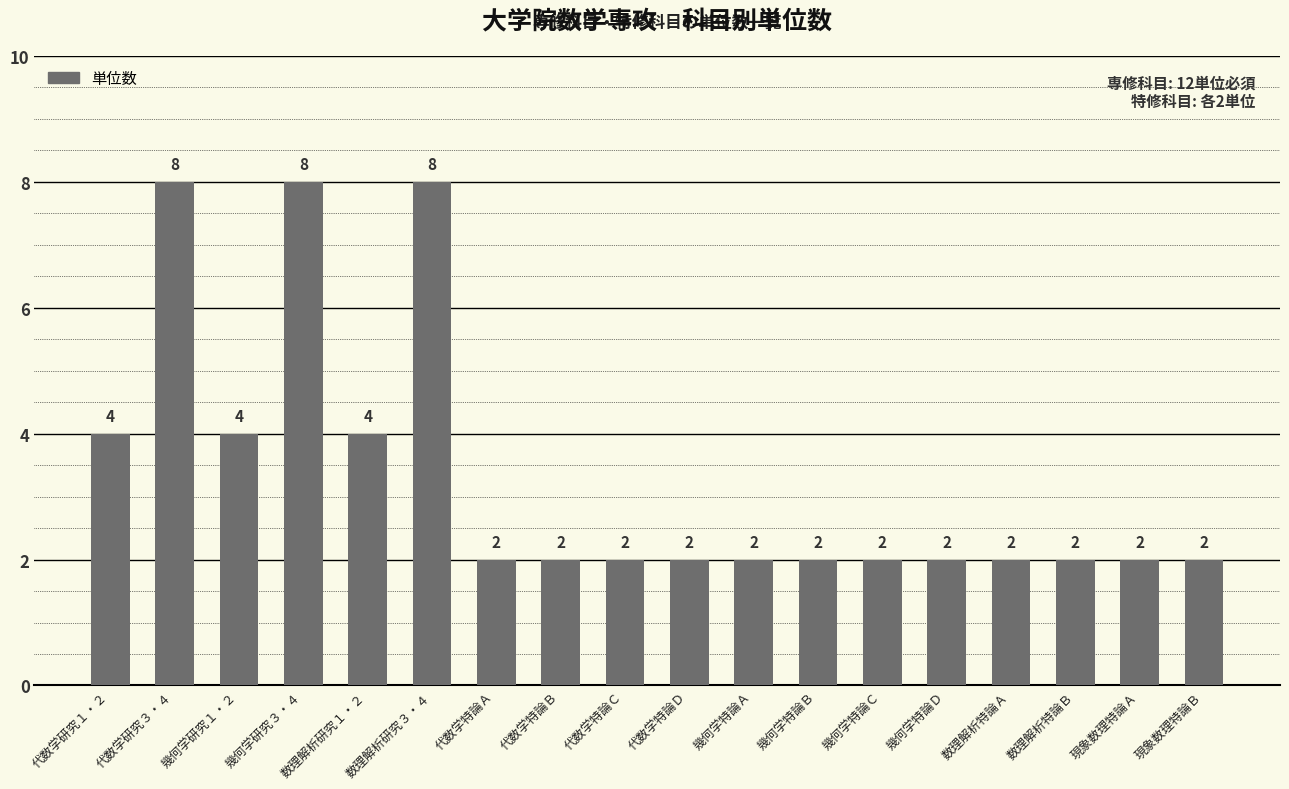

What is the minimum value shown in the chart?

2